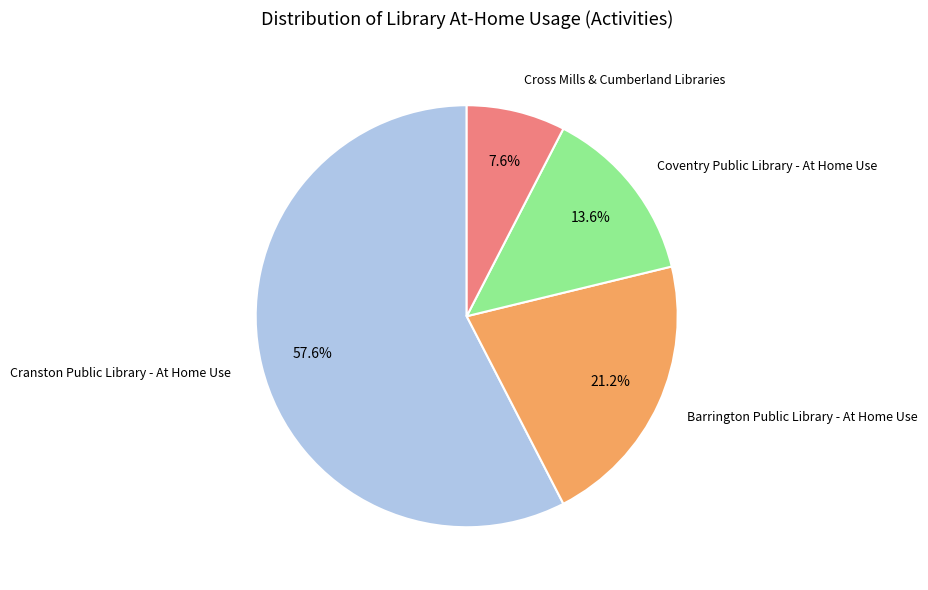

Is there a majority slice in this chart?

Yes